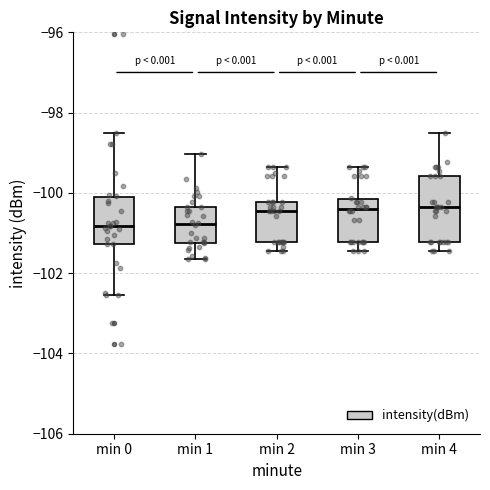

Which box is the tallest, from its lower edge to its upper edge?

min 4